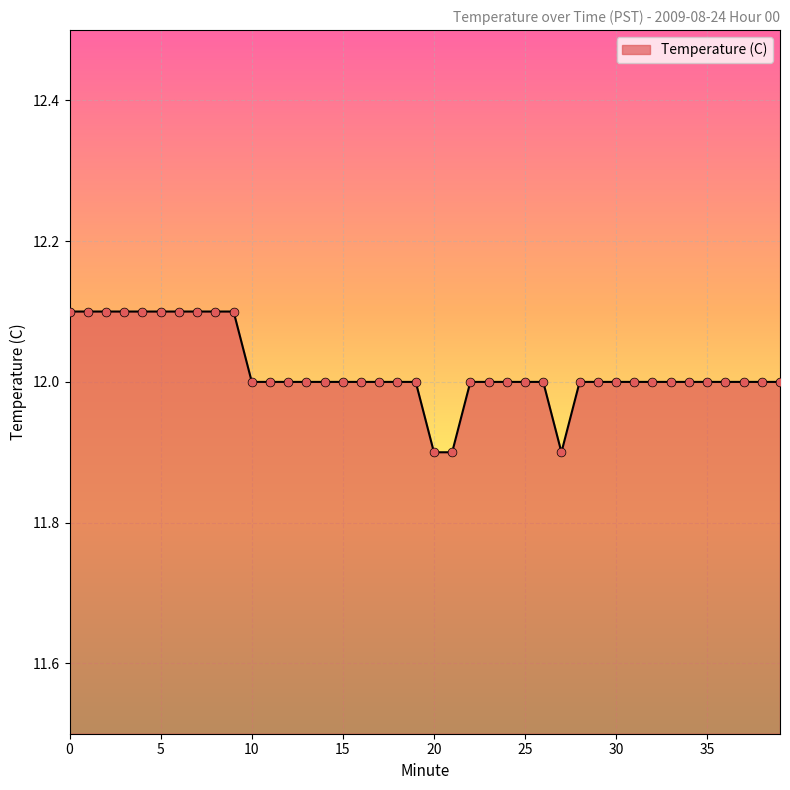

What is the minimum value shown in the chart?

11.9